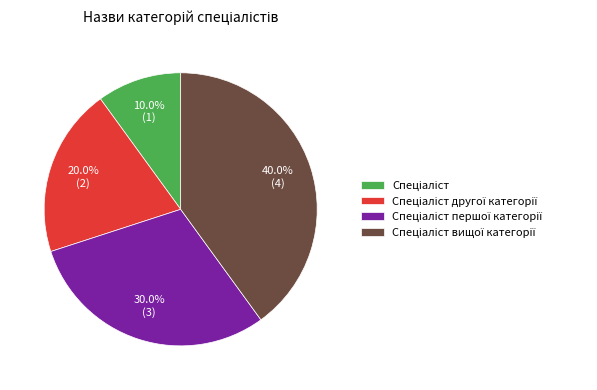

Does any single category account for the majority?

No